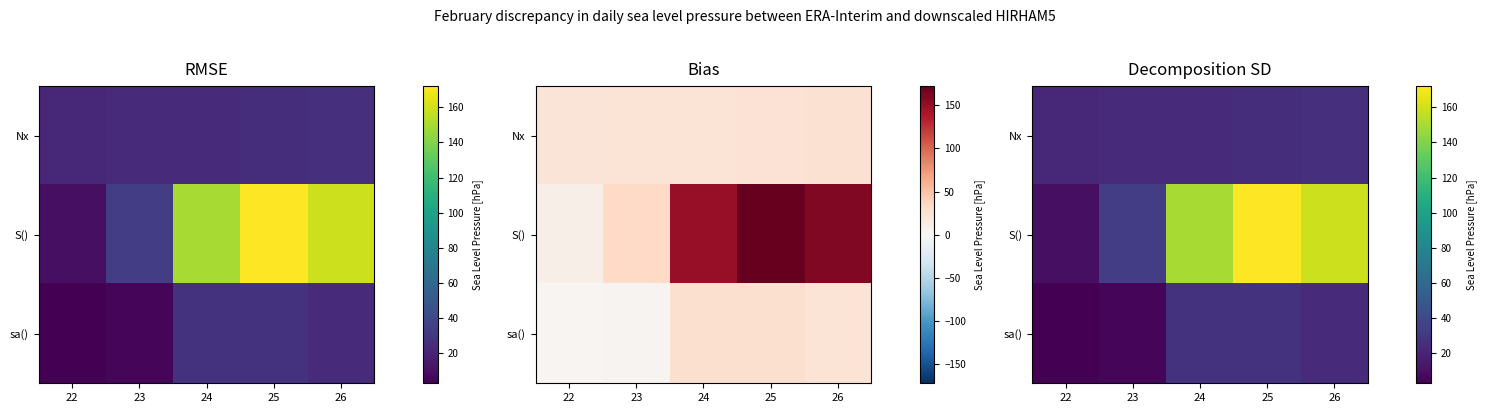

List the labels in order of S() value, smallest first.

22, 23, 24, 26, 25